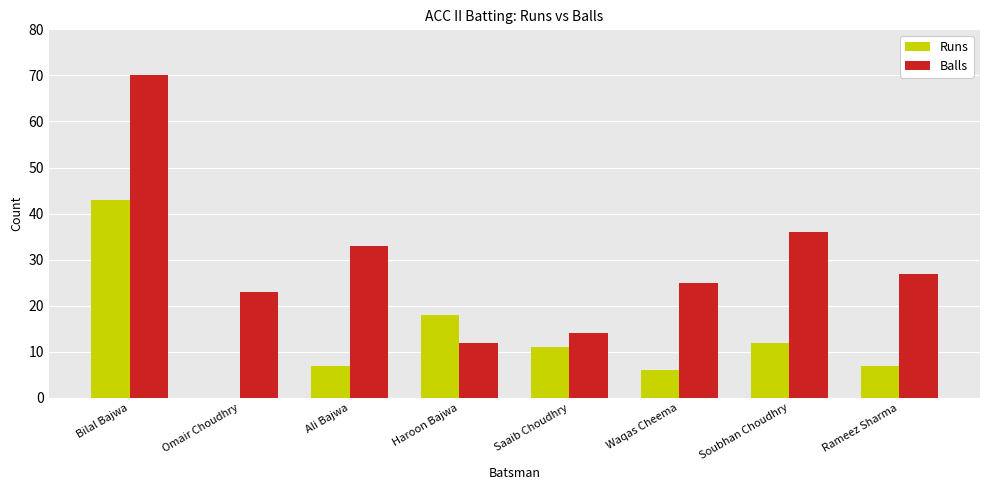

Is it true that Balls equals 70 at Bilal Bajwa?

True